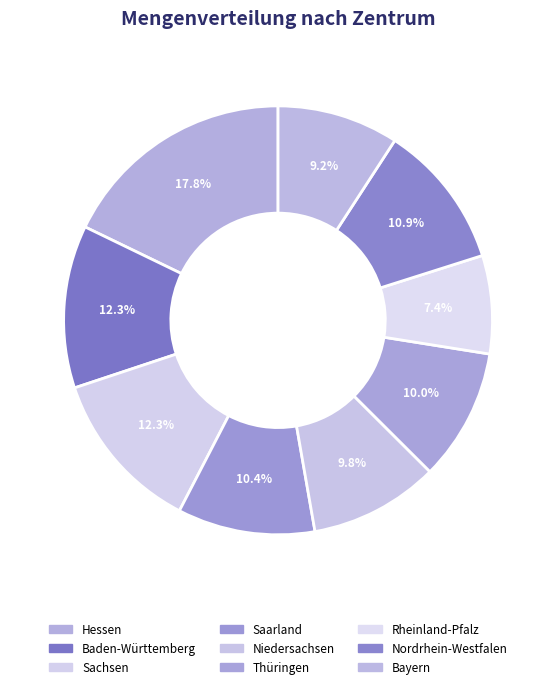

How many slices are in this pie chart?

9